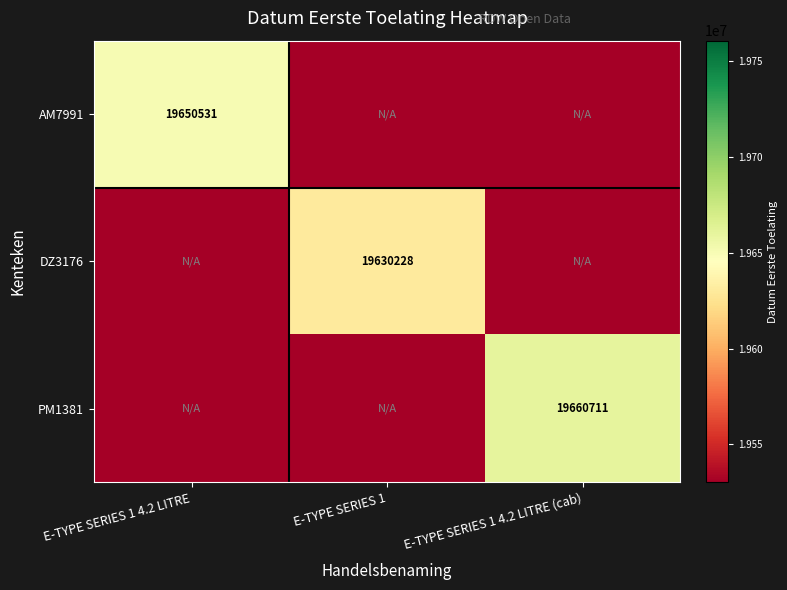

Which label corresponds to the largest value in the chart?

E-TYPE SERIES 1 4.2 LITRE (cab)